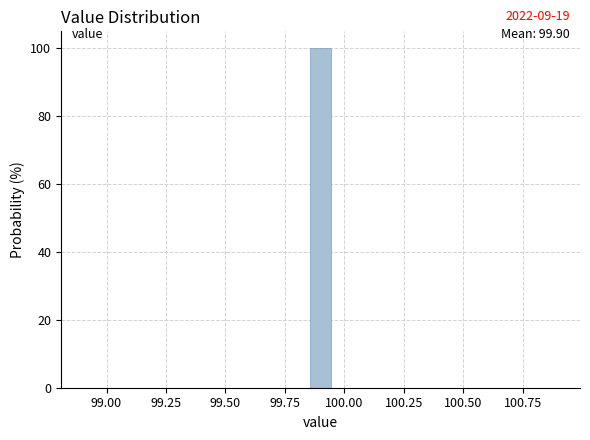

Around what value on the x-axis is the tallest bar? Give the approximate position of its centre, as read against the axis.

99.90